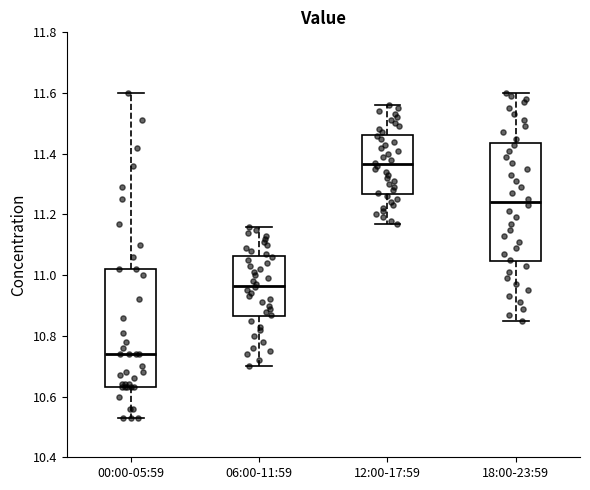

Reading left to right, transcribe this box plot: for each box, give where its median line is, the range the box spans, and where its two whiskers end, as read against the y-axis. The values are not printed on the chart, so give them approximately, as read against the axis.

00:00-05:59: median 10.74, box 10.64 to 11.02, whiskers 10.54 to 11.60
06:00-11:59: median 10.96, box 10.86 to 11.06, whiskers 10.70 to 11.16
12:00-17:59: median 11.36, box 11.26 to 11.46, whiskers 11.18 to 11.56
18:00-23:59: median 11.24, box 11.04 to 11.44, whiskers 10.86 to 11.60